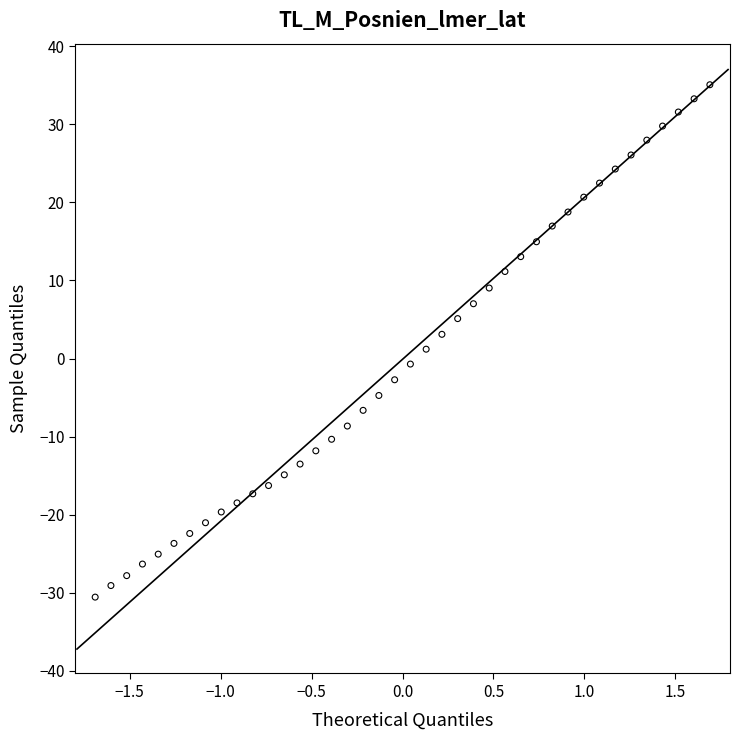

What is the range of X values (max minus min)?

3.4